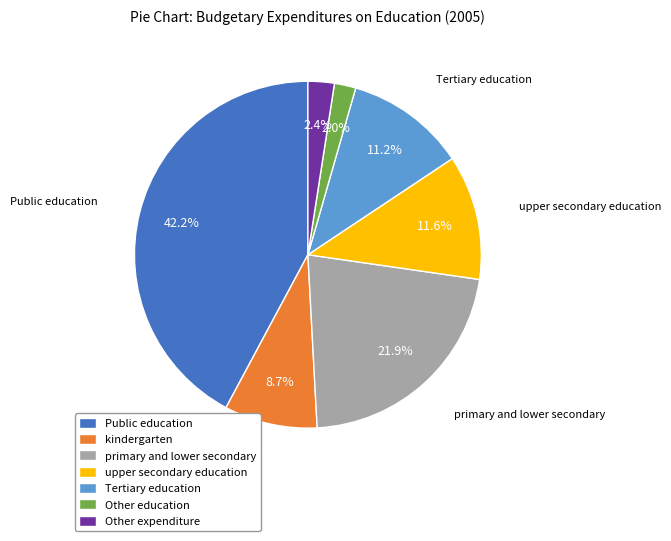

The upper secondary education slice represents 12% of the pie. True or false?

True